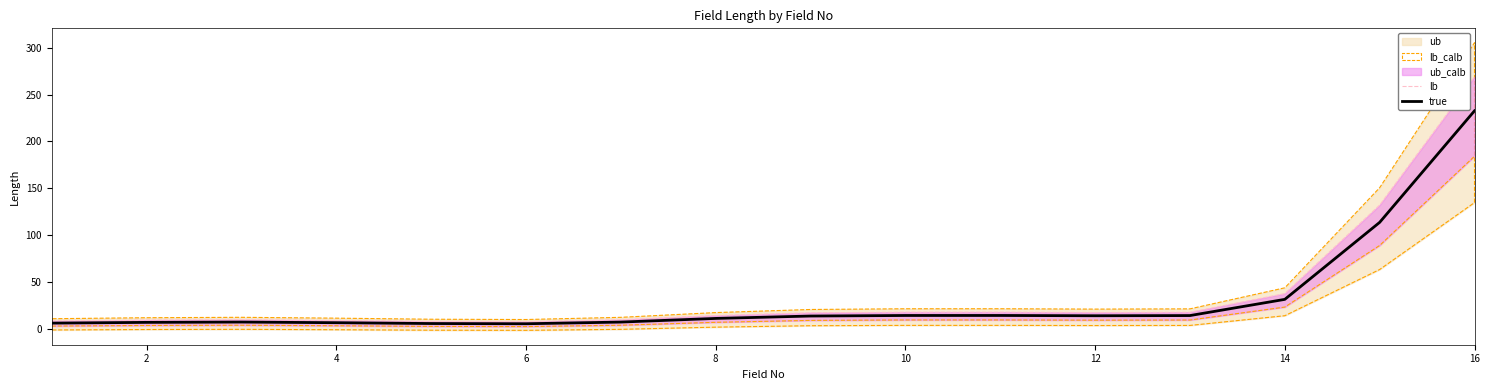

True or false: true and lb intersect in this chart.

False